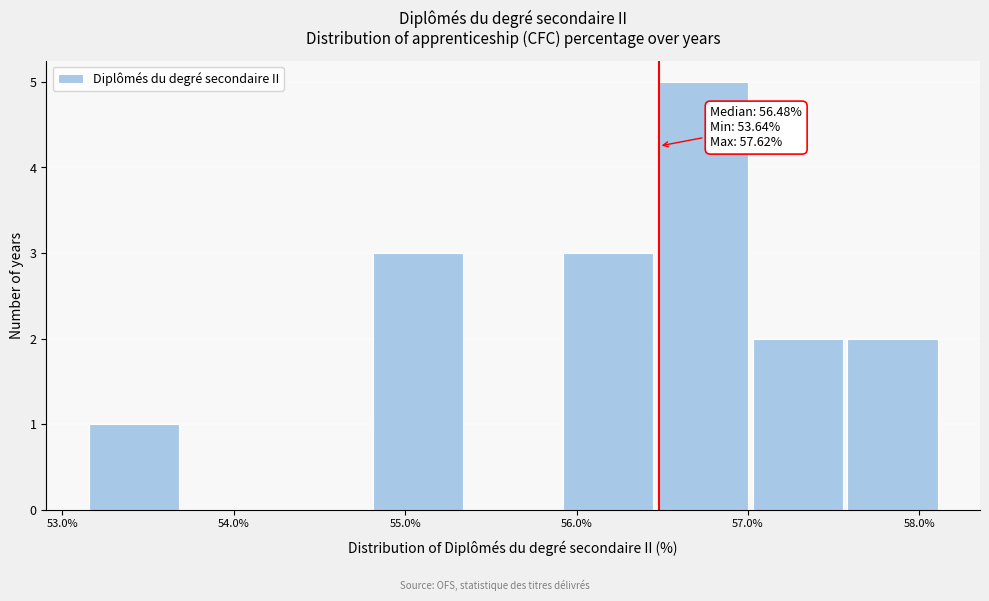

Over which range of the x-axis is the bar tallest?

56.5 to 57.0